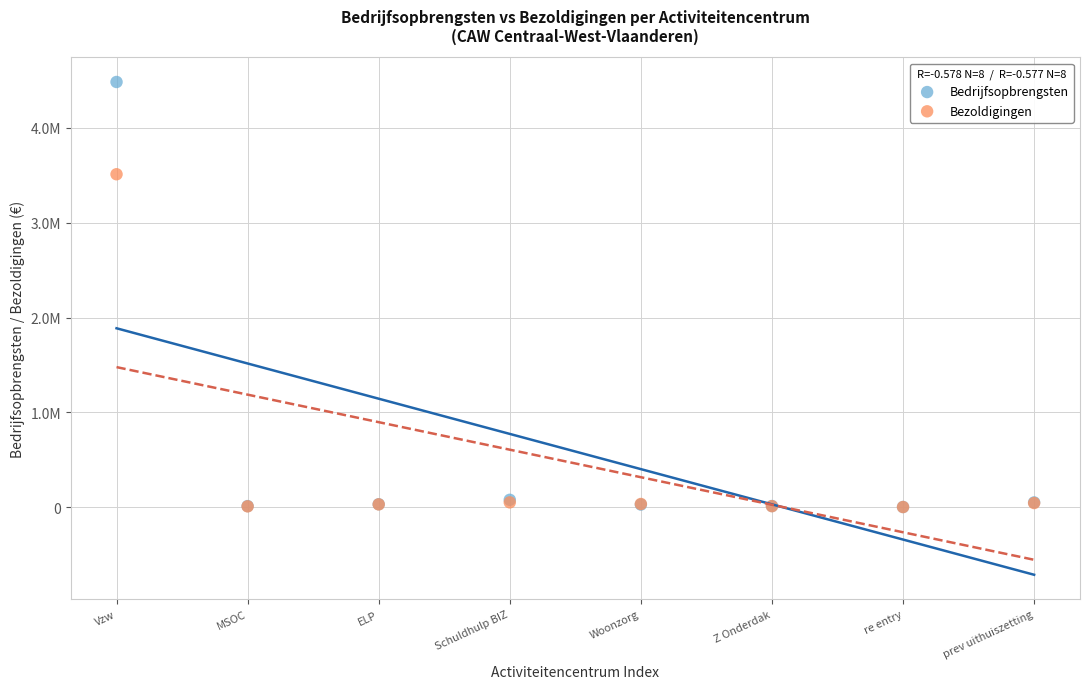

Which series has the largest Y range (max minus min)?

Bedrijfsopbrengsten